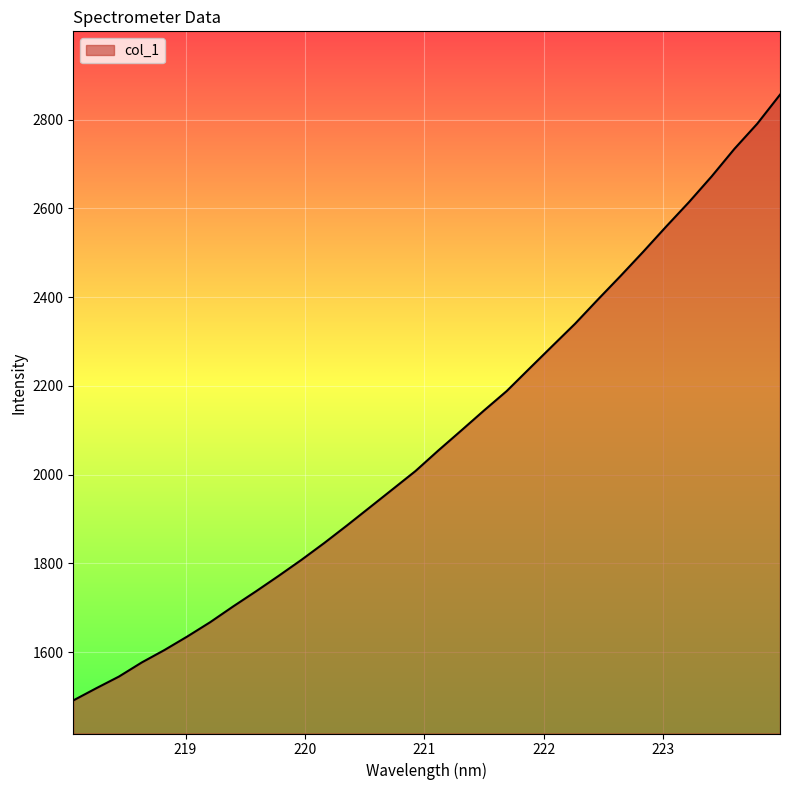

What is the difference between the maximum and minimum values?

1365.6